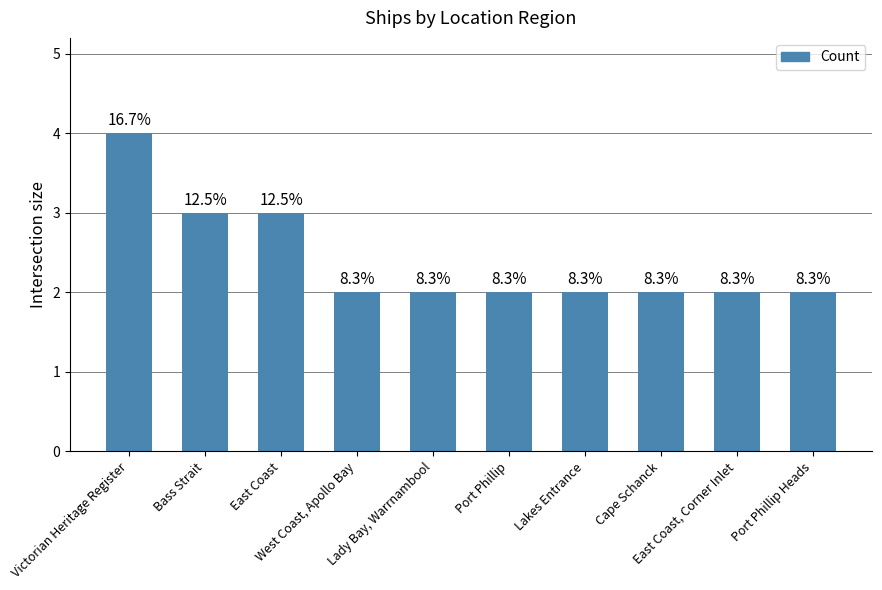

What is the difference between the values at Bass Strait and Lady Bay, Warrnambool?

1